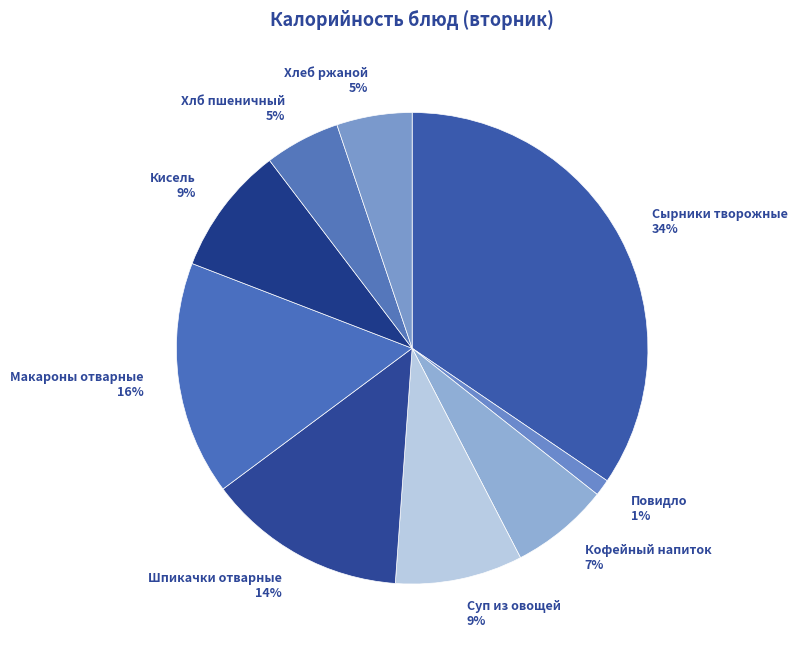

Do Хлеб ржаной and Сырники творожные together represent more than half of the pie?

No